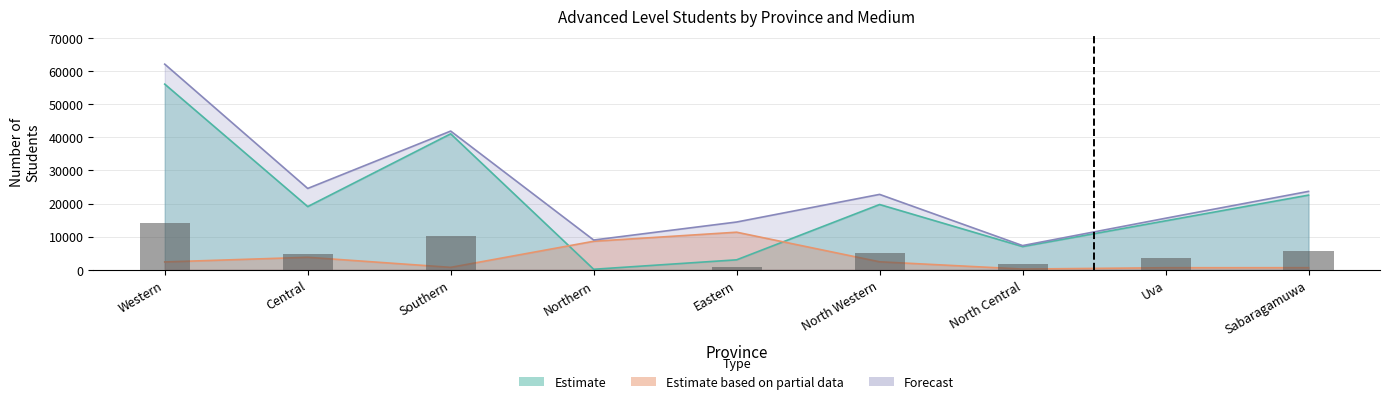

Which category has the highest value in the Tamil Male series?

Eastern